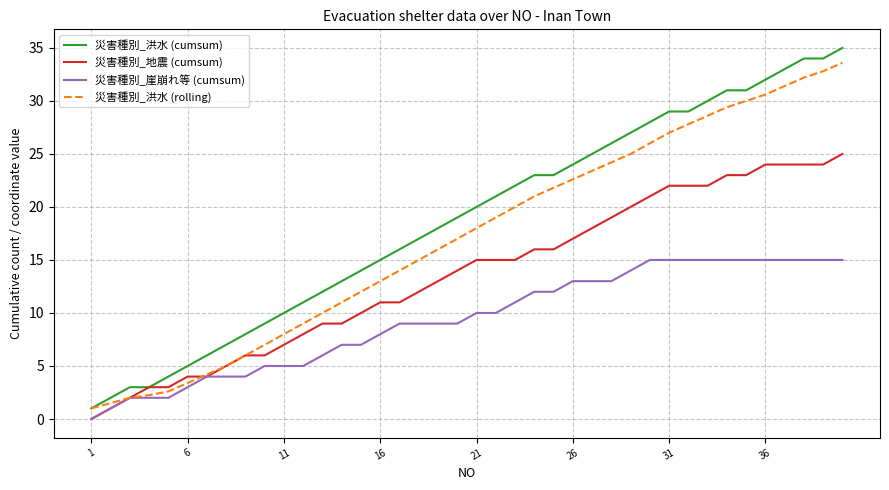

Does the chart display data point markers on the line(s)?

No